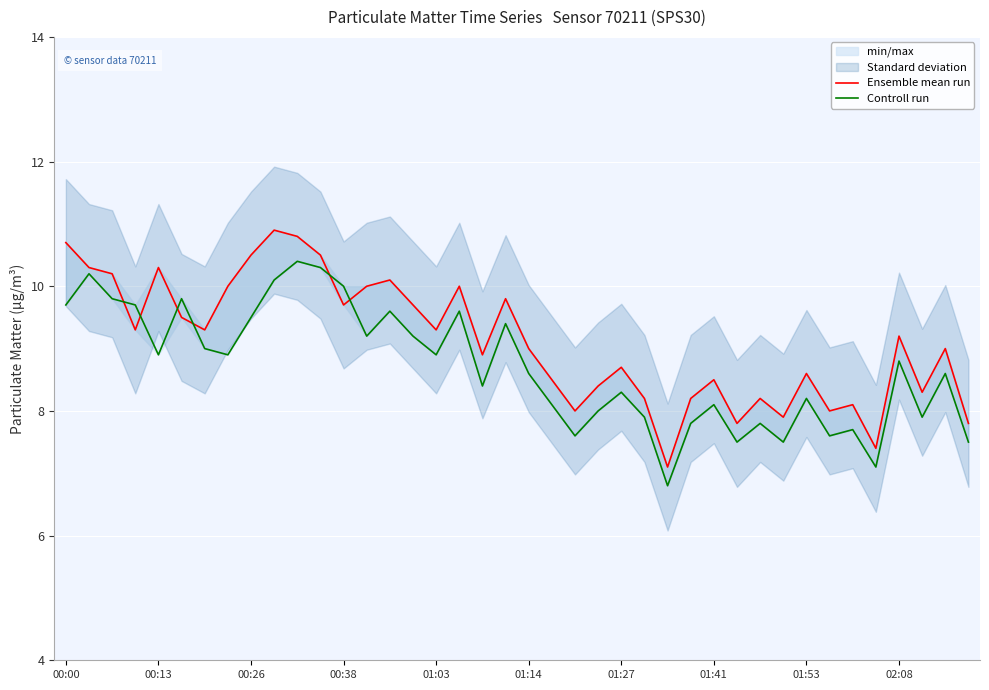

Which series changed the most between 00:38 and 29?

Controll run